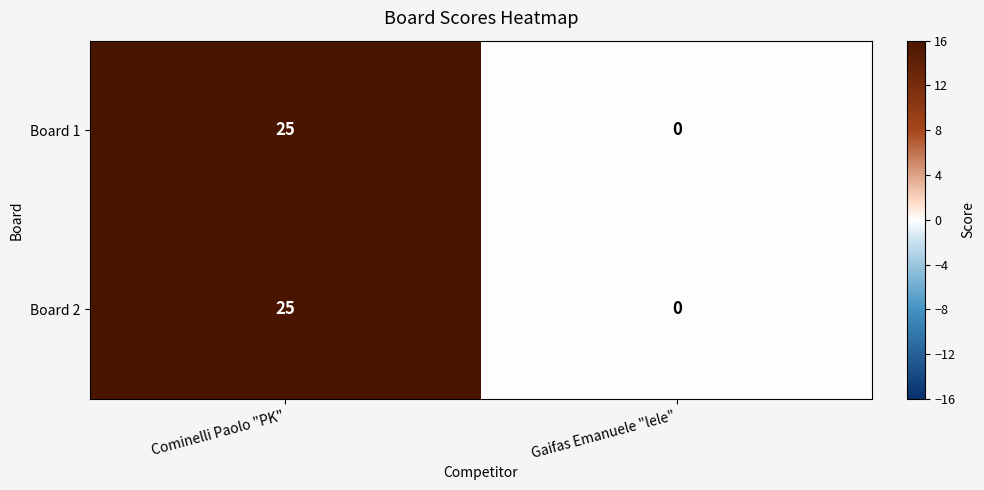

What is the difference between the Board 2 values at Gaifas Emanuele "lele" and Cominelli Paolo "PK"?

25